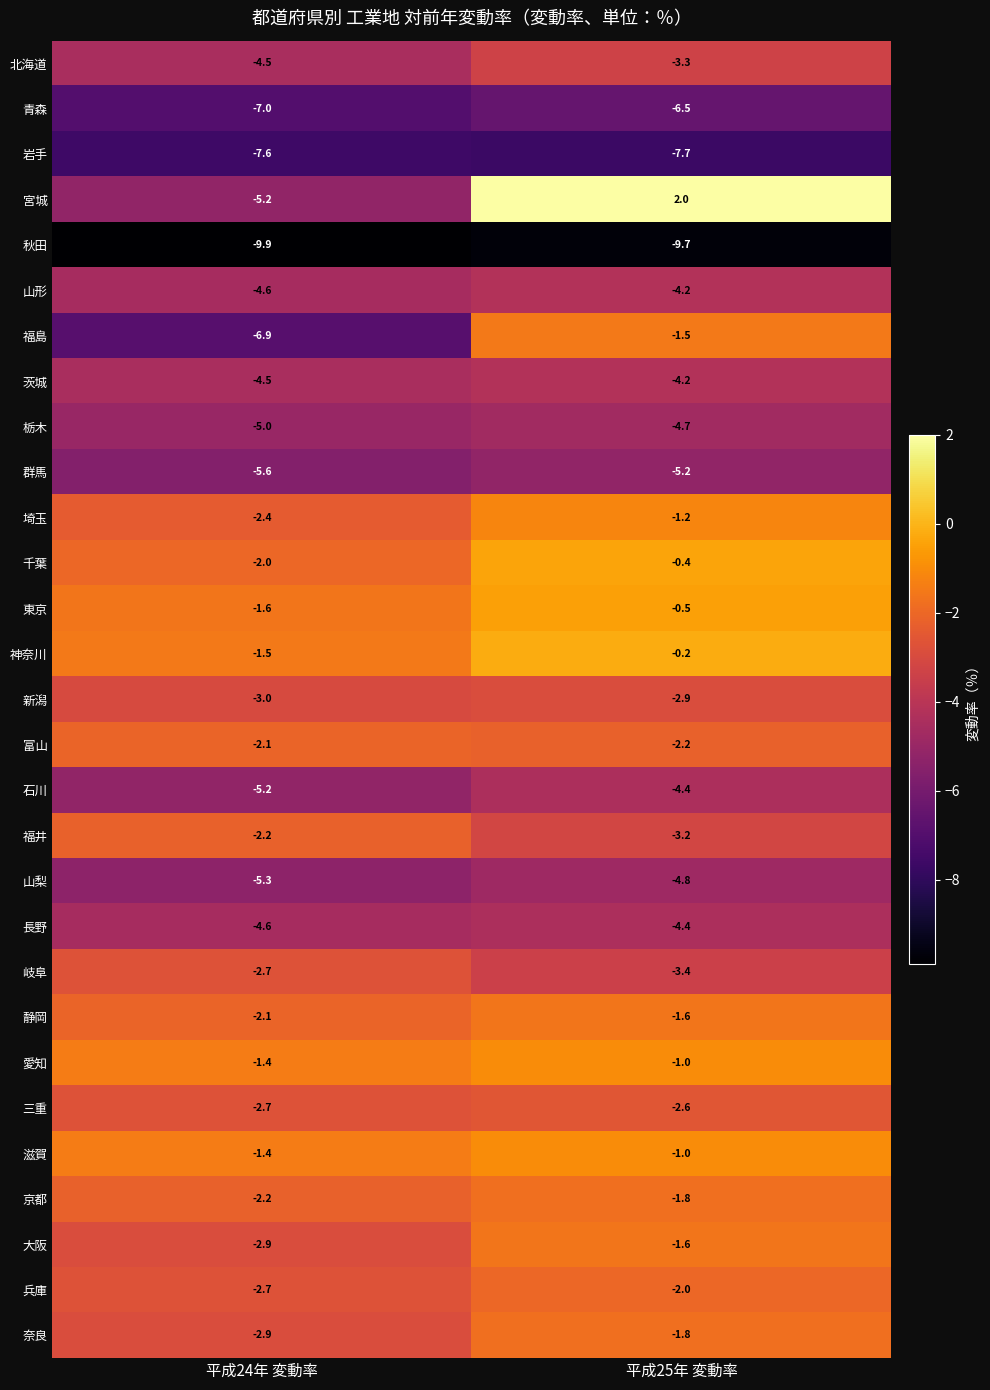

Count the number of categories in the chart.

2